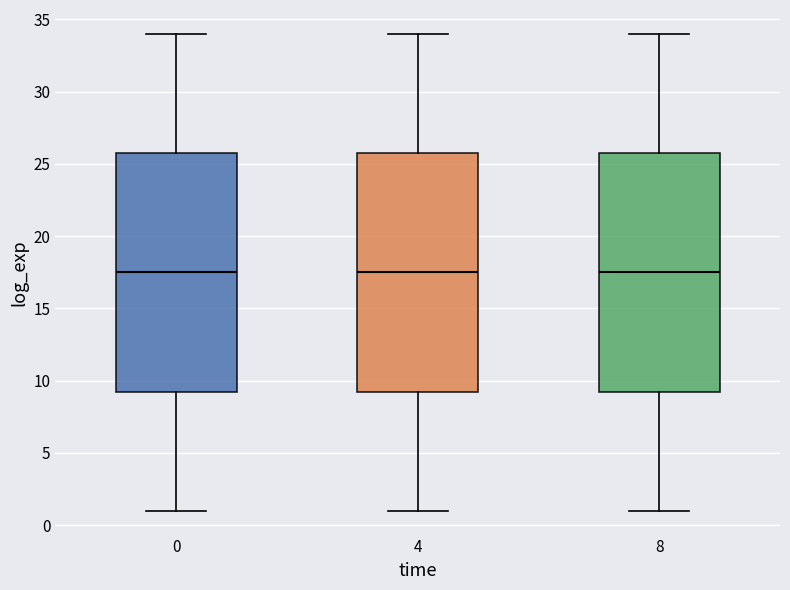

Reading left to right, read every box against the y-axis: the position of its median line, the range the box covers, and the ends of its whiskers. The values are not printed on the chart, so give them approximately, as read against the axis.

0: median 17.5, box 9.5 to 26.0, whiskers 1.0 to 34.0
4: median 17.5, box 9.5 to 26.0, whiskers 1.0 to 34.0
8: median 17.5, box 9.5 to 26.0, whiskers 1.0 to 34.0